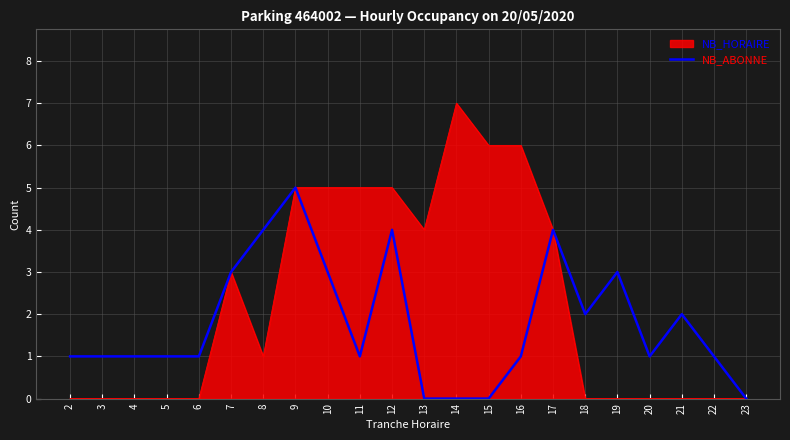

Which series has the widest spread of values?

NB_HORAIRE